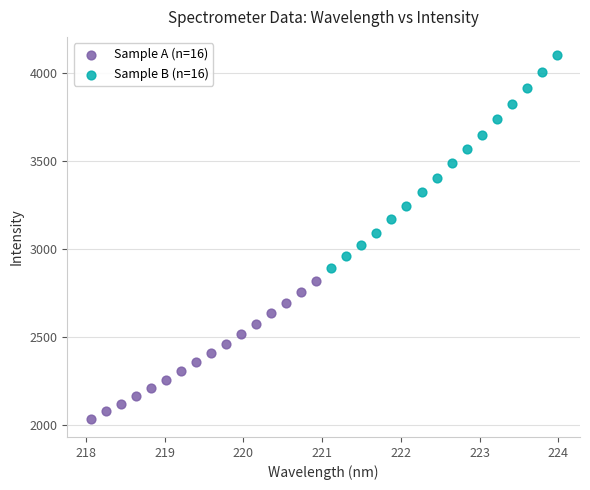

Which series has the largest Y range (max minus min)?

Sample B (n=16)